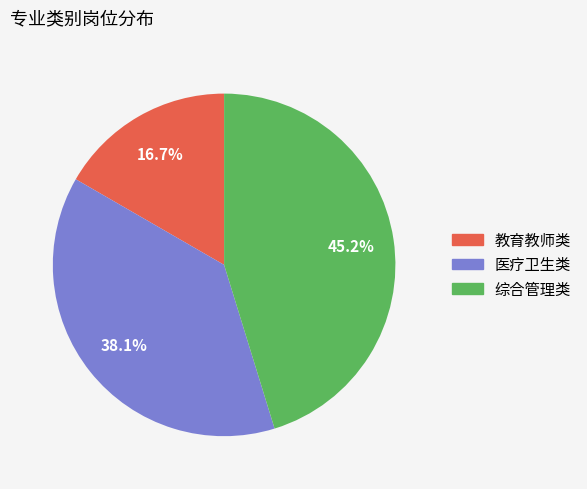

To the nearest percent, what portion does 教育教师类 represent?

17%